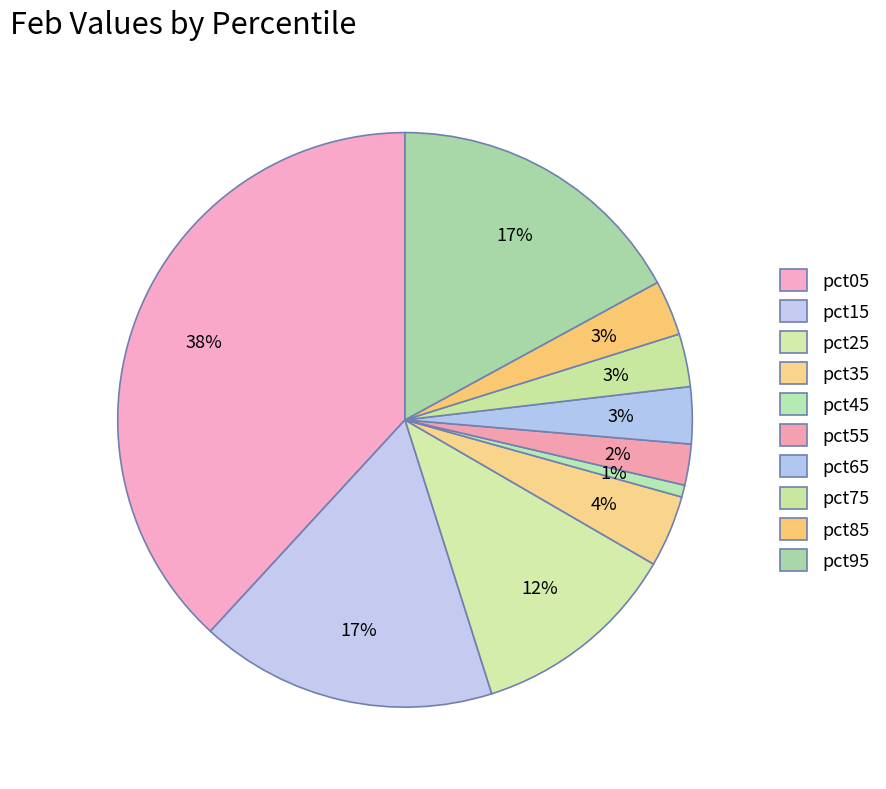

Count the number of slices in the pie.

10